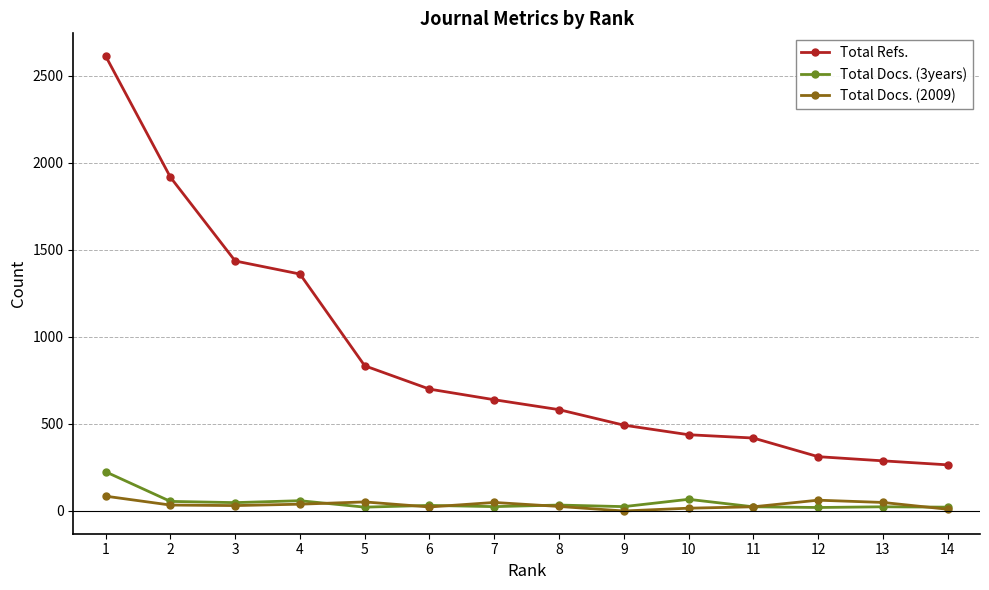

List the series in order of their peak value, highest first.

Total Refs., Total Docs. (3years), Total Docs. (2009)